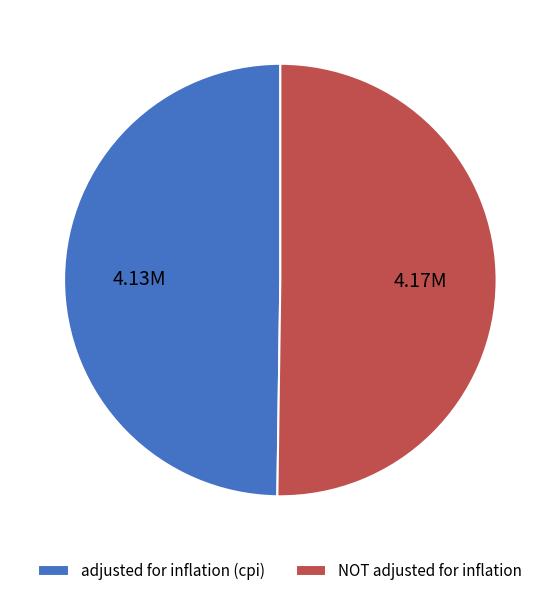

Is the sum of NOT adjusted for inflation and adjusted for inflation (cpi) greater than half?

Yes